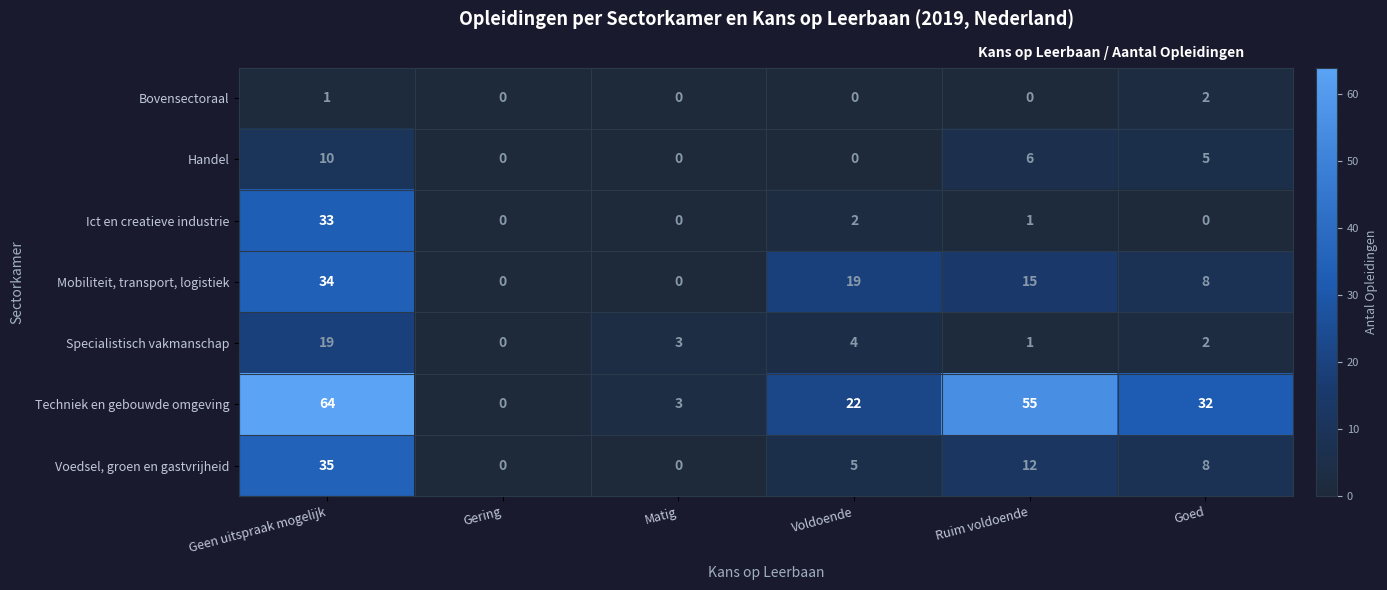

List the series in order of their peak value, highest first.

Techniek en gebouwde omgeving, Voedsel, groen en gastvrijheid, Mobiliteit, transport, logistiek, Ict en creatieve industrie, Specialistisch vakmanschap, Handel, Bovensectoraal